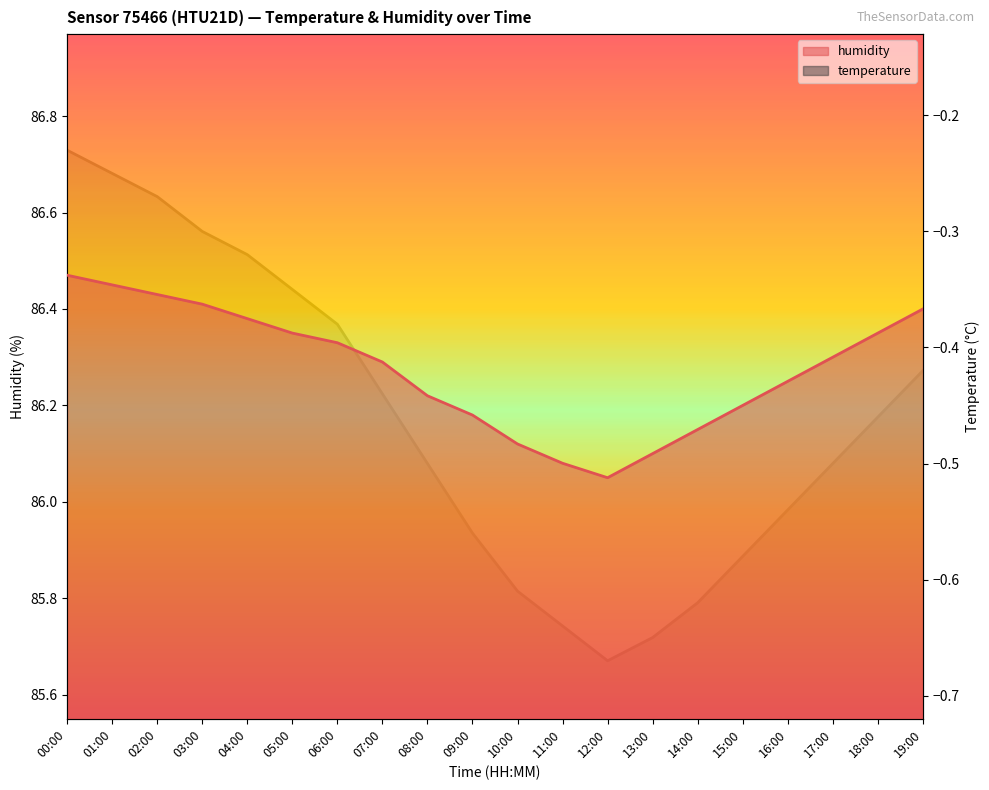

Where is humidity nearest to the value 86?

12:00